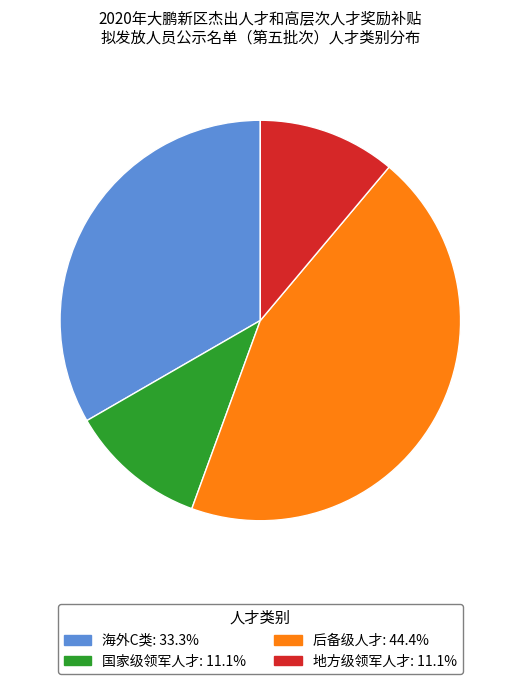

Does any single category account for the majority?

No